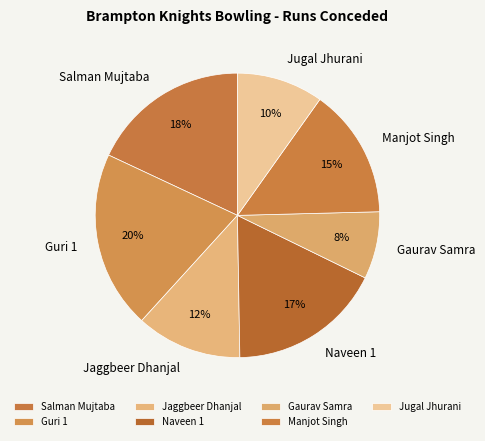

Is it true that Salman Mujtaba is 33% of the pie?

False